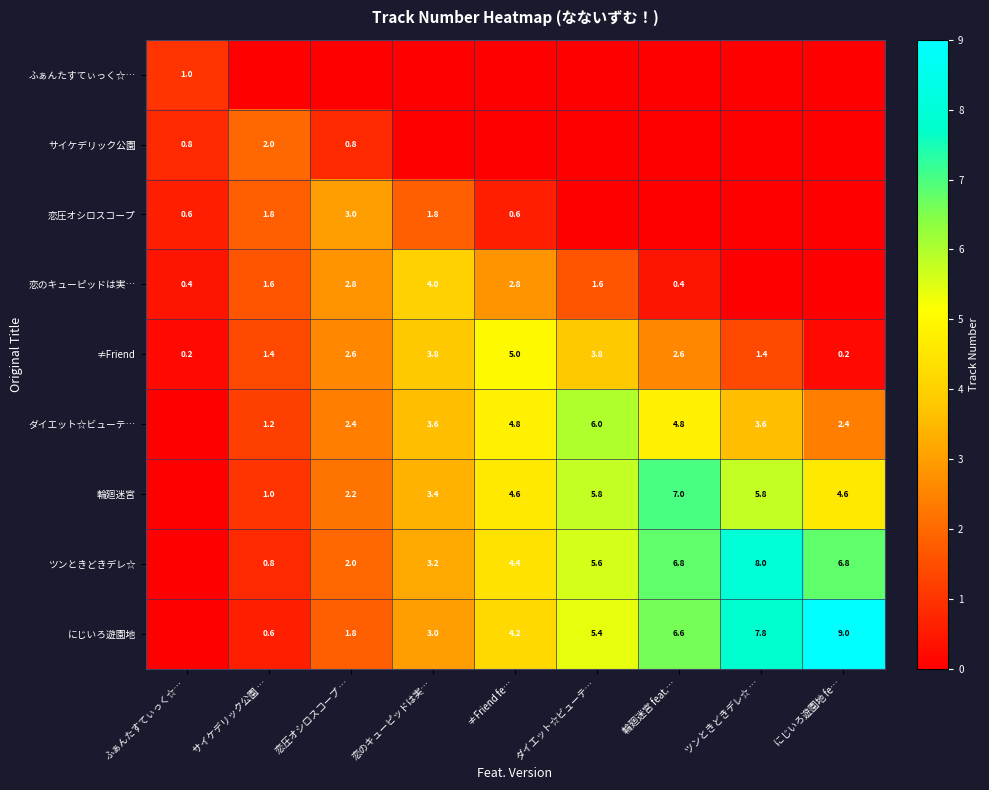

What is the sum of the にじいろ遊園地 values at ≠Friend fe… and にじいろ遊園地 fe…?

13.2